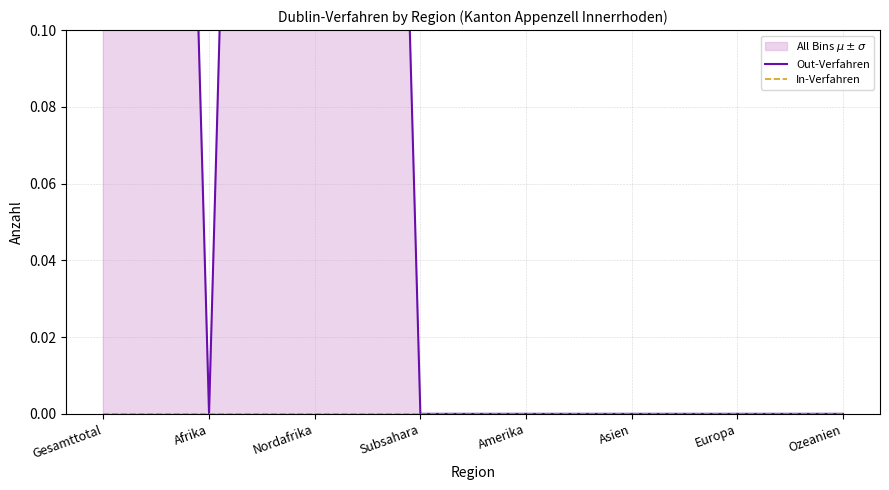

What are all the series names shown in the legend?

Out-Verfahren, In-Verfahren